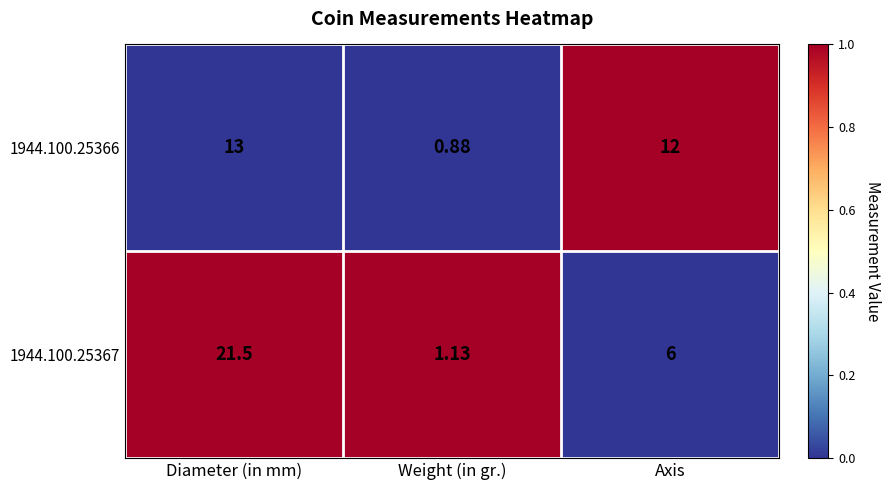

Where is 1944.100.25366 nearest to the value 6?

Weight (in gr.)